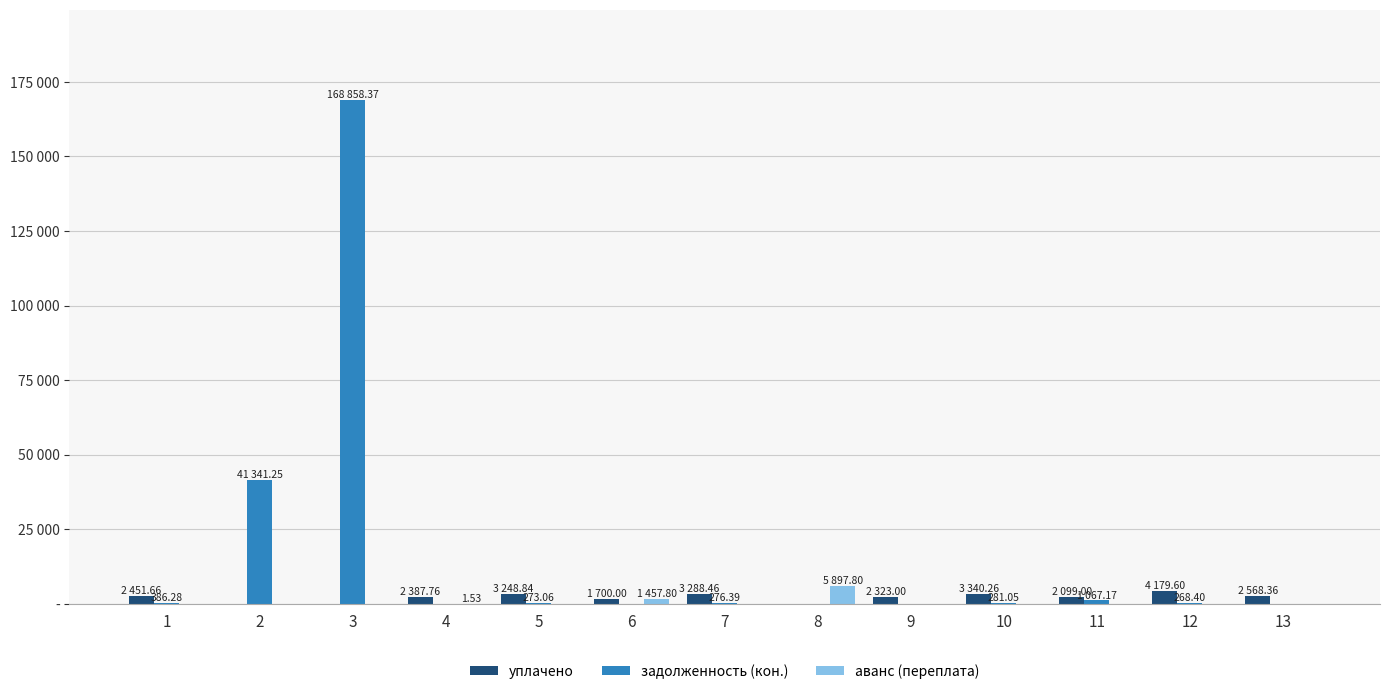

What is the total value across all series at 6?

3157.8